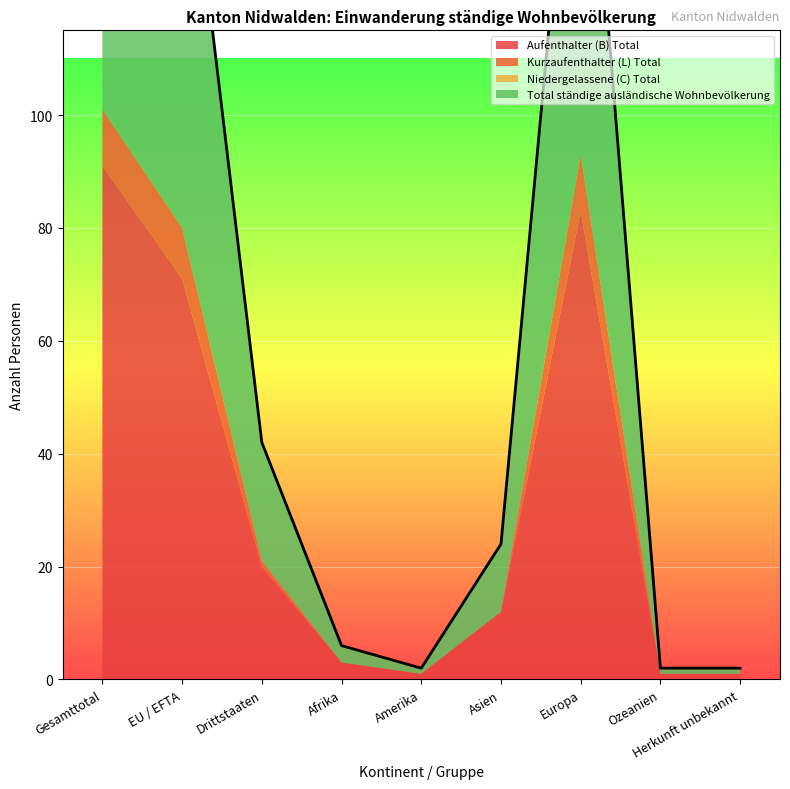

The Total ständige ausländische Wohnbevölkerung series shows 8 at Drittstaaten. True or false?

False